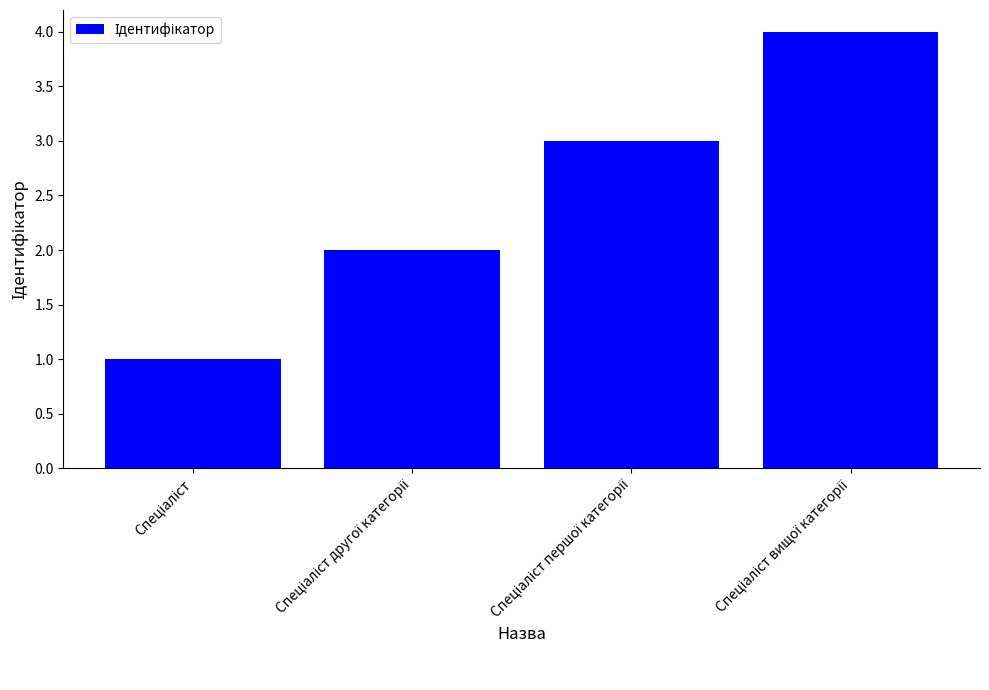

Reading left to right, extract all data points from this chart.

1	2	3	4